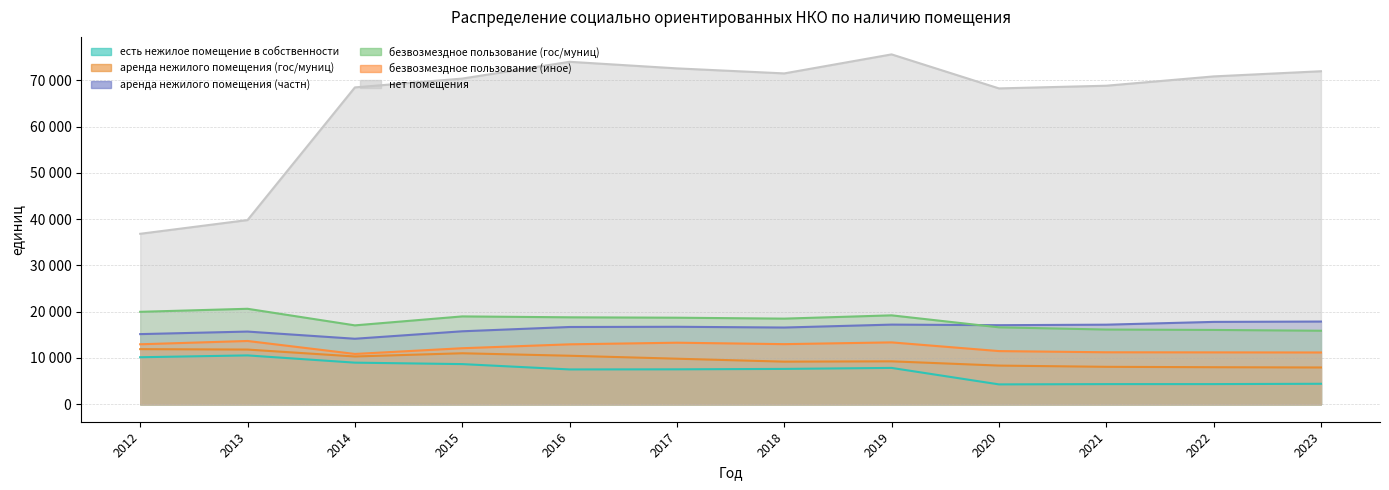

What is the value of the есть нежилое помещение в собственности point at the 7th from the left?

7634